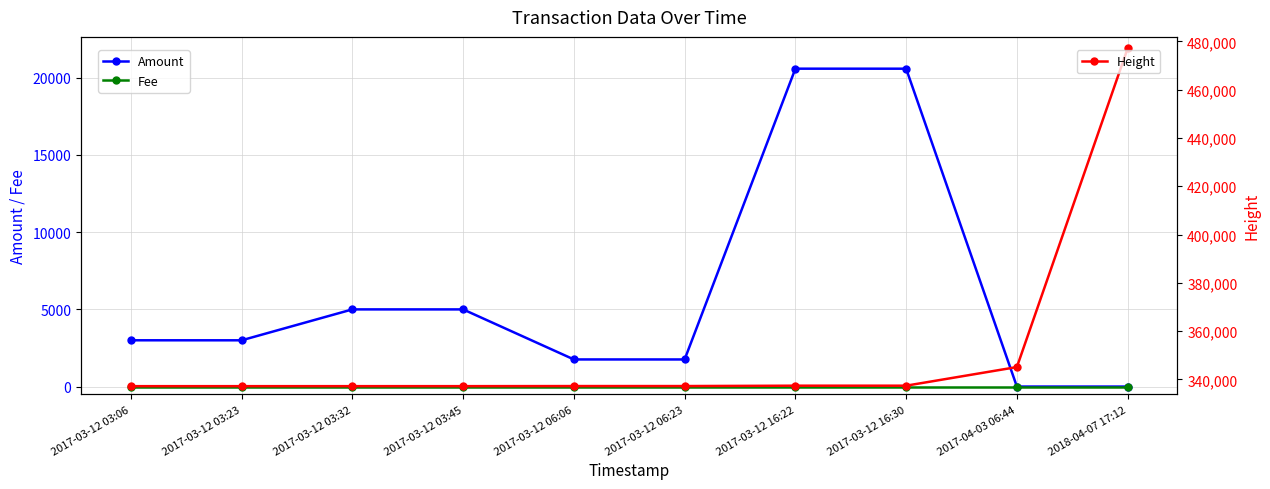

The Height series shows 337253.0 at 2017-03-12 06:06. True or false?

True